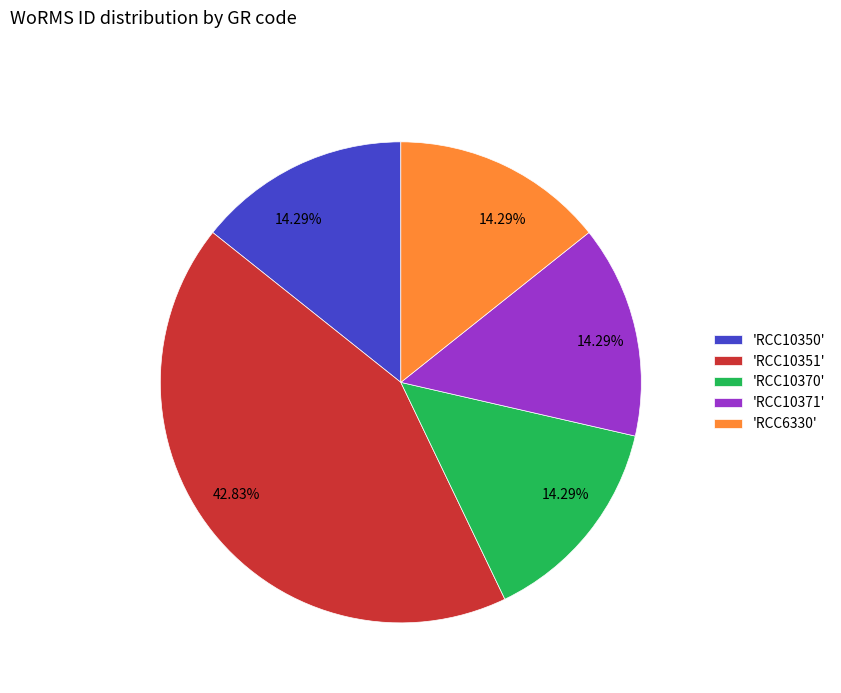

Combined, do 'RCC10350' and 'RCC10351' account for over 50%?

Yes